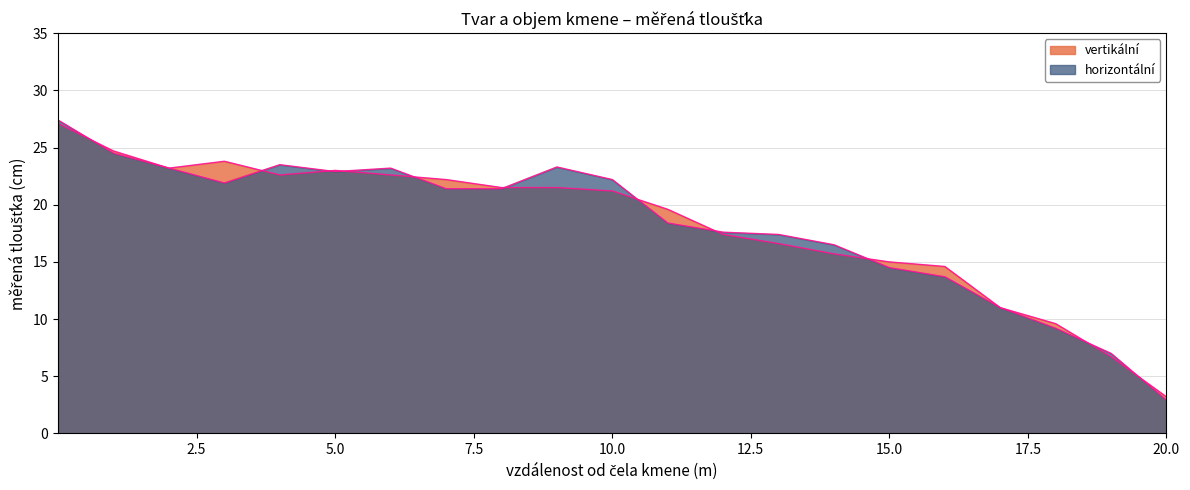

How many lines are shown in the chart?

2